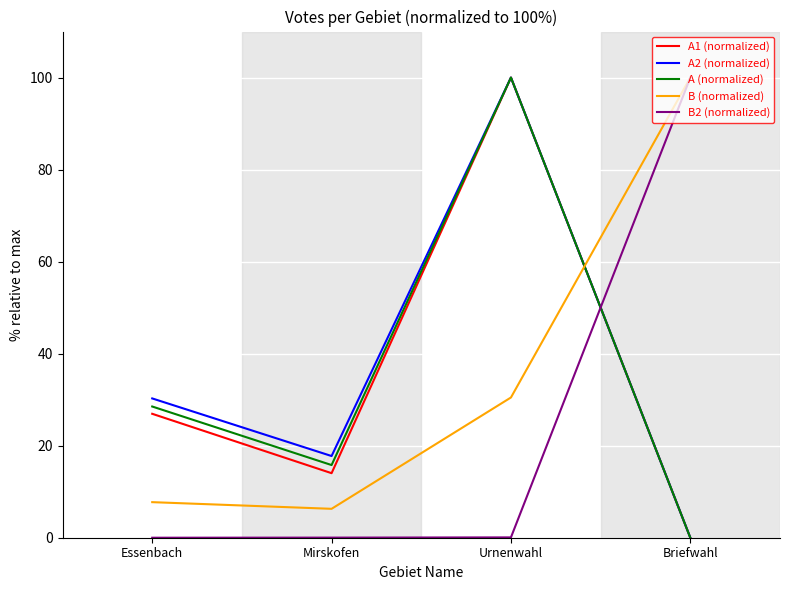

What is the difference between the highest and lowest values at Briefwahl?

100.0